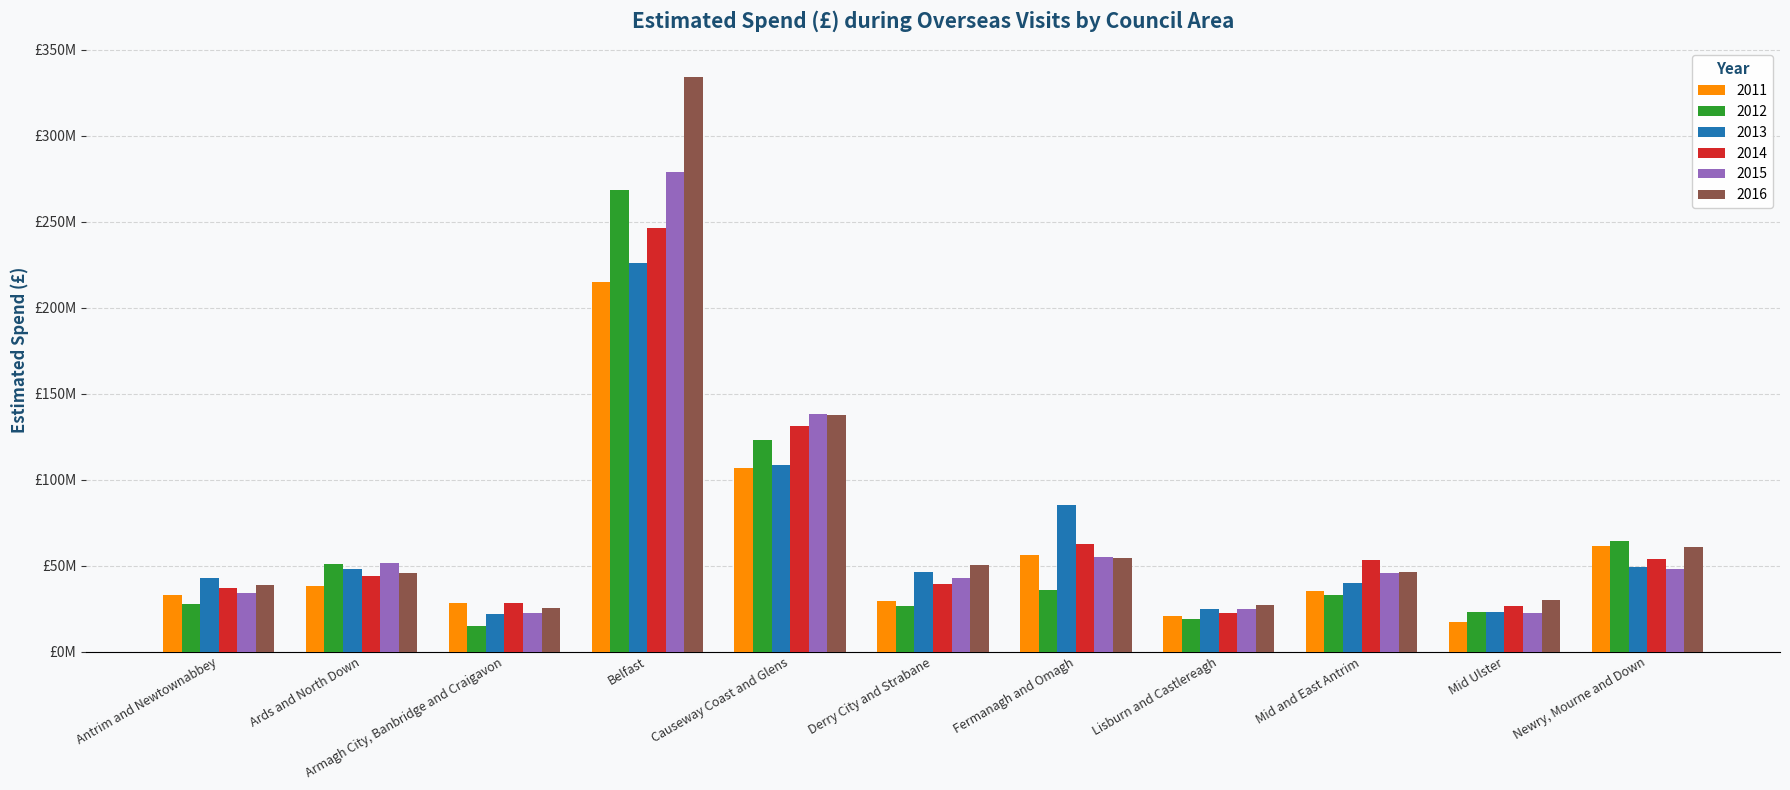

At which label is 2012 closest to 141667863?

Causeway Coast and Glens